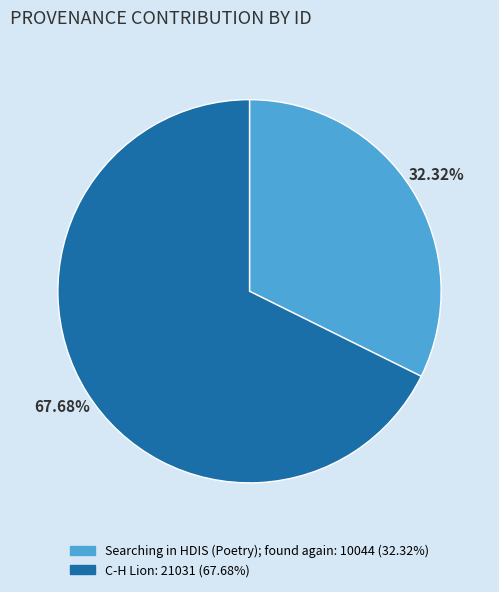

To the nearest percent, what is the difference between the largest and smallest slice percentages?

35%